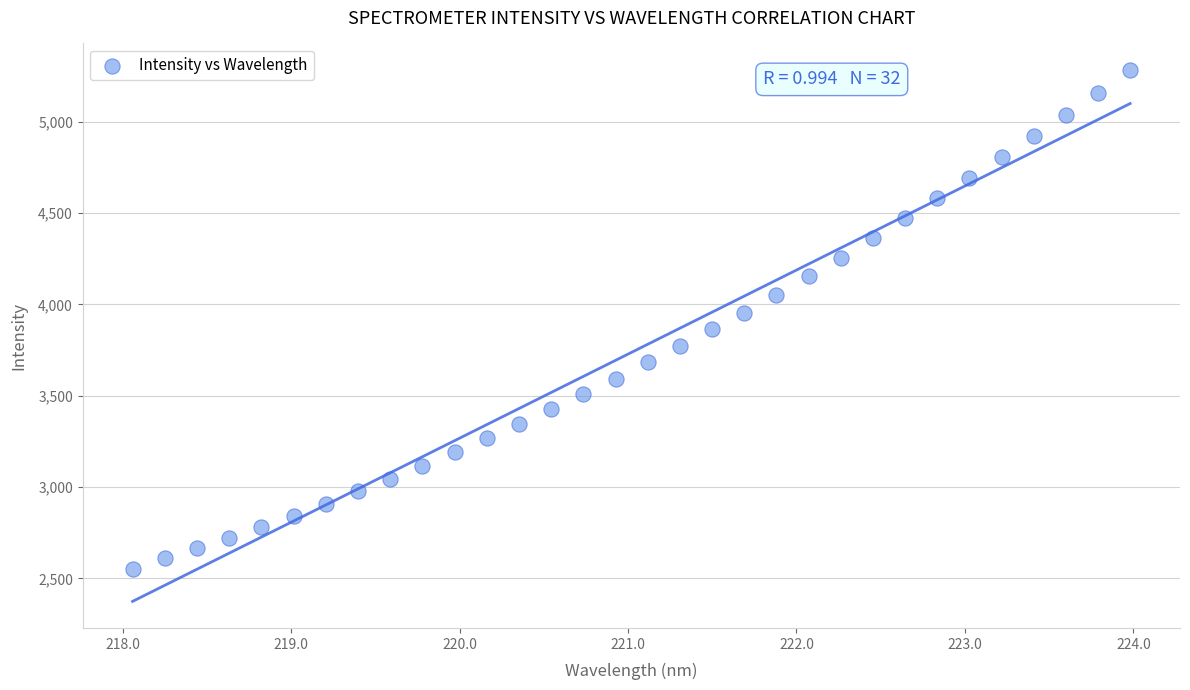

What is the range of X values (max minus min)?

5.9